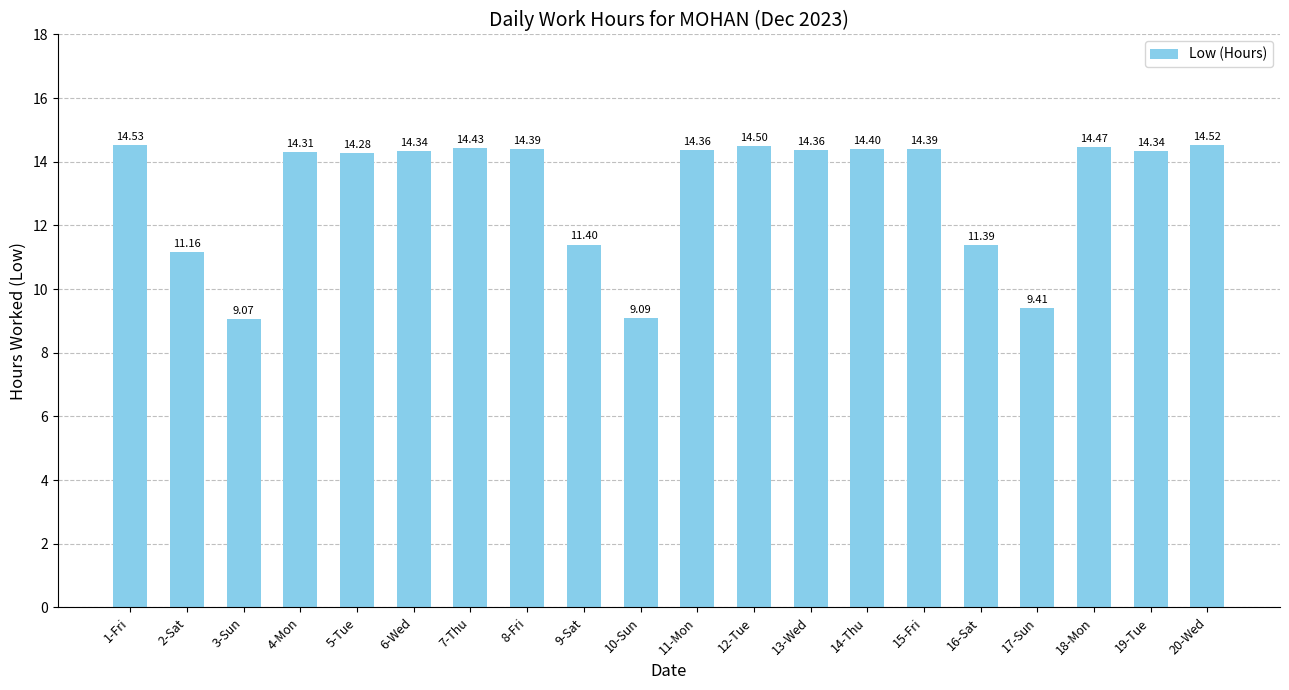

Count the number of data series in this chart.

1